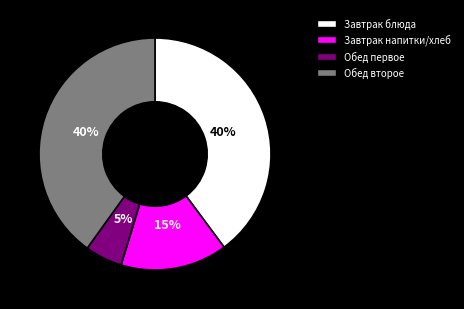

To the nearest percent, what is the difference between the largest and smallest slice percentages?

35%